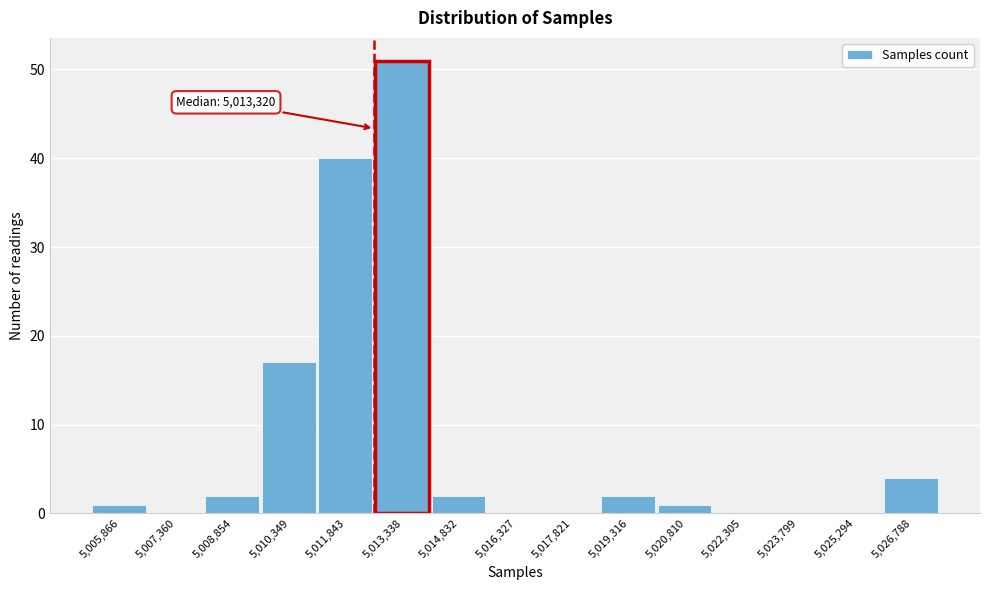

Reading left to right, what are all the values shown in this chart?

5,005,866=1	5,007,360=0	5,008,854=2	5,010,349=17	5,011,843=40	5,013,338=51	5,014,832=2	5,016,327=0	5,017,821=0	5,019,316=2	5,020,810=1	5,022,305=0	5,023,799=0	5,025,294=0	5,026,788=4